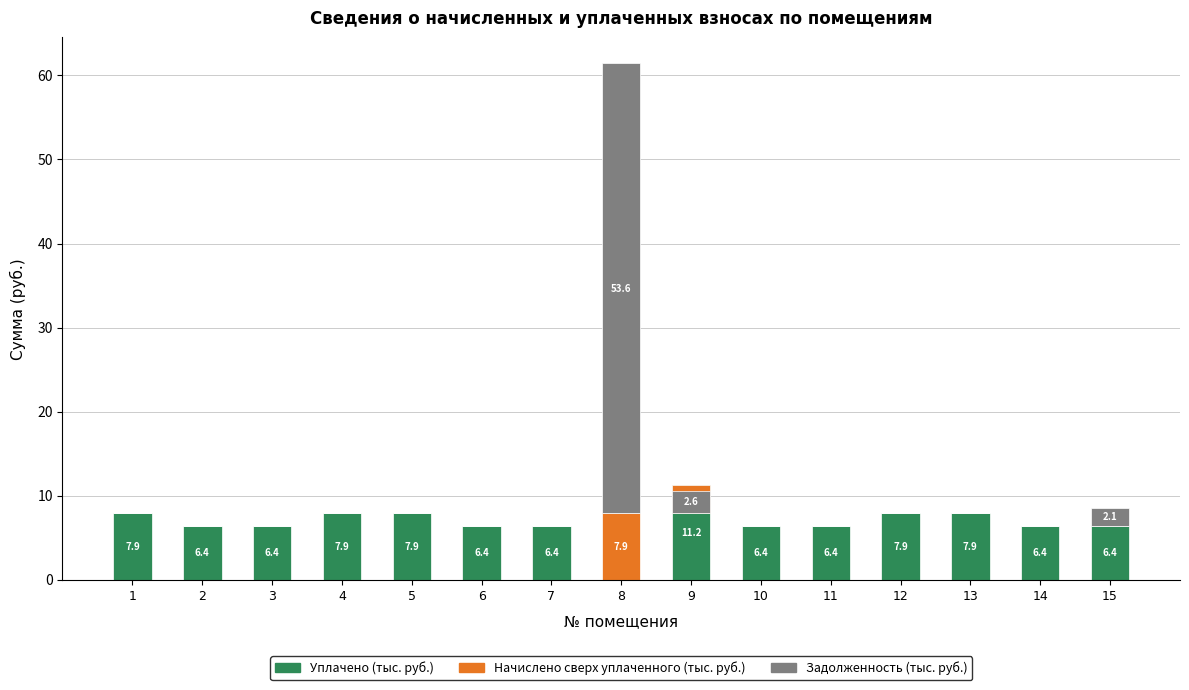

What is the total value across all series at 3?

6.4